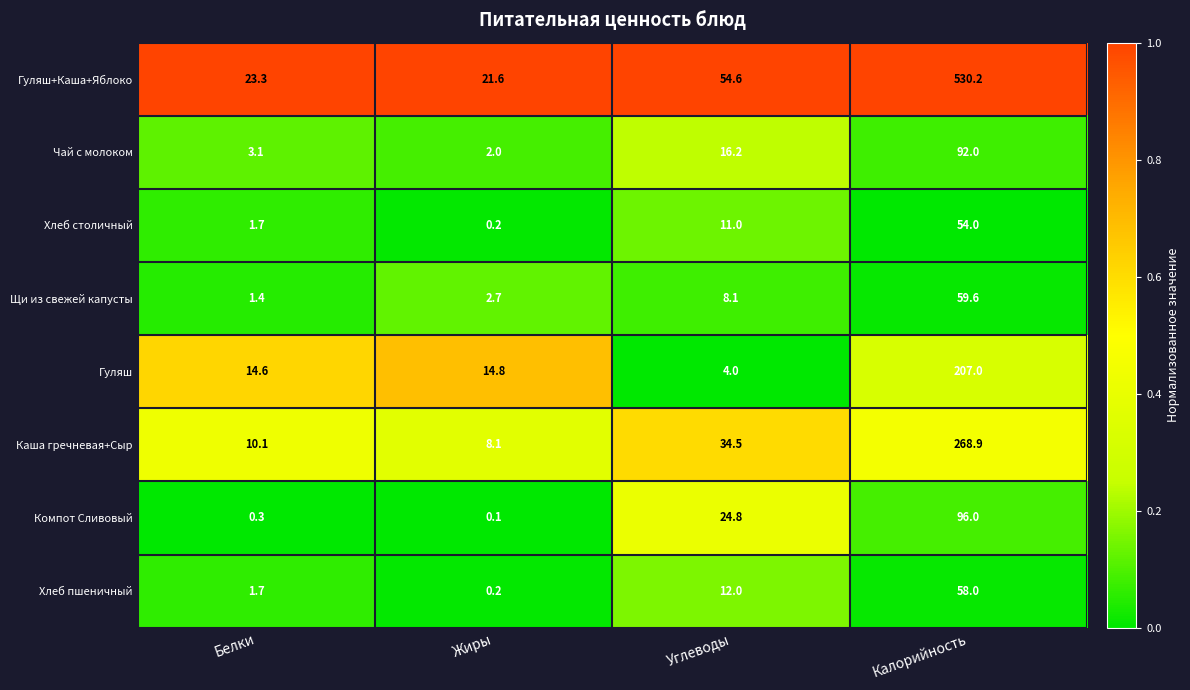

The Гуляш series shows 4.0 at Углеводы. True or false?

True